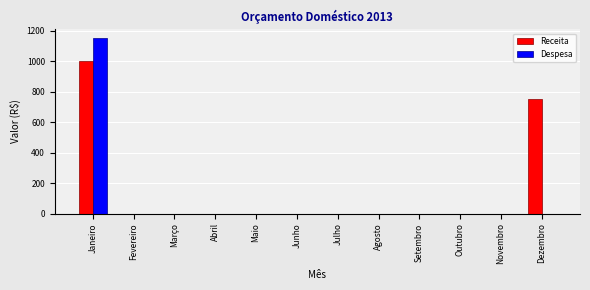

Reading left to right, list all the values displayed in this chart.

Receita: Janeiro=1000	Fevereiro=0	Março=0	Abril=0	Maio=0	Junho=0	Julho=0	Agosto=0	Setembro=0	Outubro=0	Novembro=0	Dezembro=750
Despesa: Janeiro=1150	Fevereiro=0	Março=0	Abril=0	Maio=0	Junho=0	Julho=0	Agosto=0	Setembro=0	Outubro=0	Novembro=0	Dezembro=0